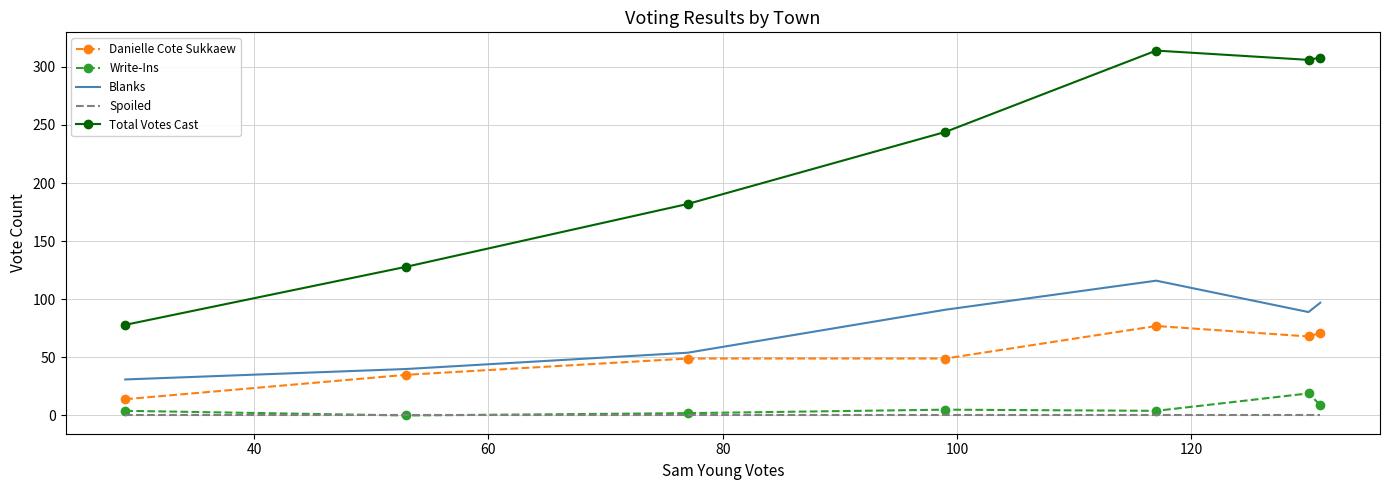

Which series has the widest spread of values?

Total Votes Cast